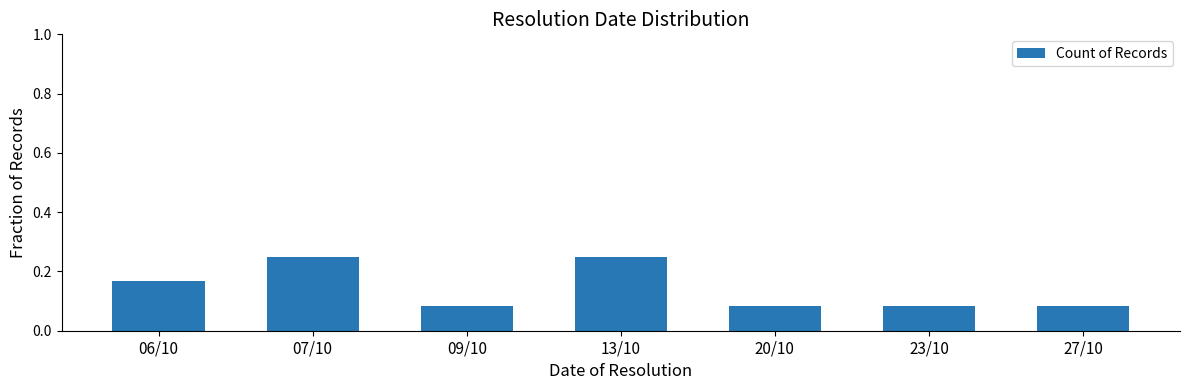

Is it true that the value at 06/10 is 0.1?

False